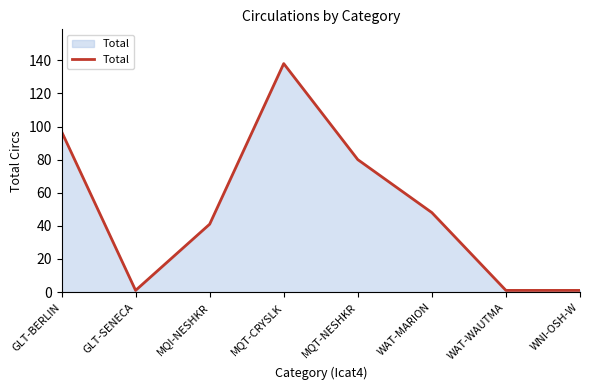

Does the chart have visible grid lines?

No